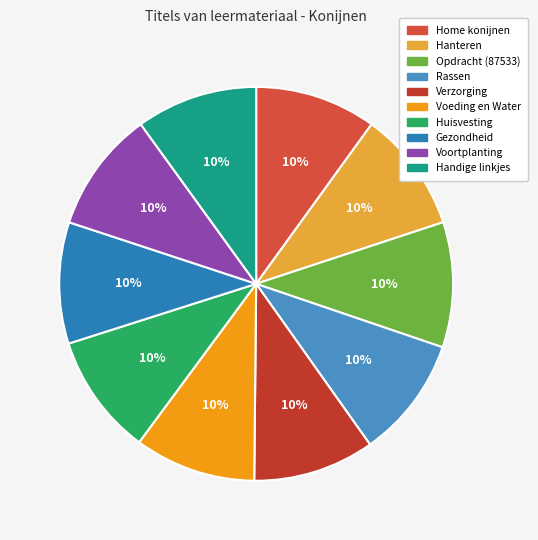

To the nearest percent, what portion does Verzorging represent?

10%